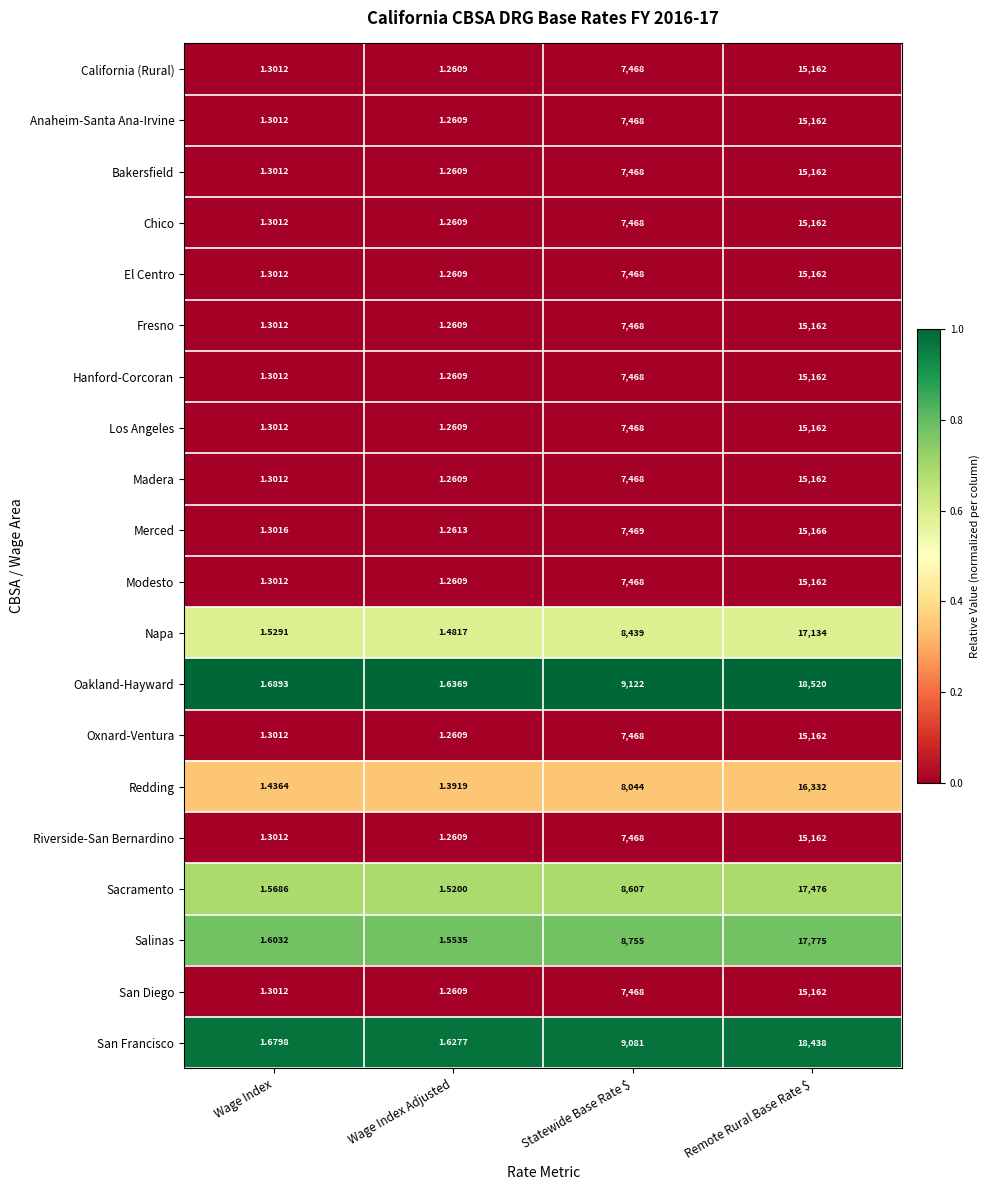

What is the spread (max minus min) of values at Statewide Base Rate $?

1654.0